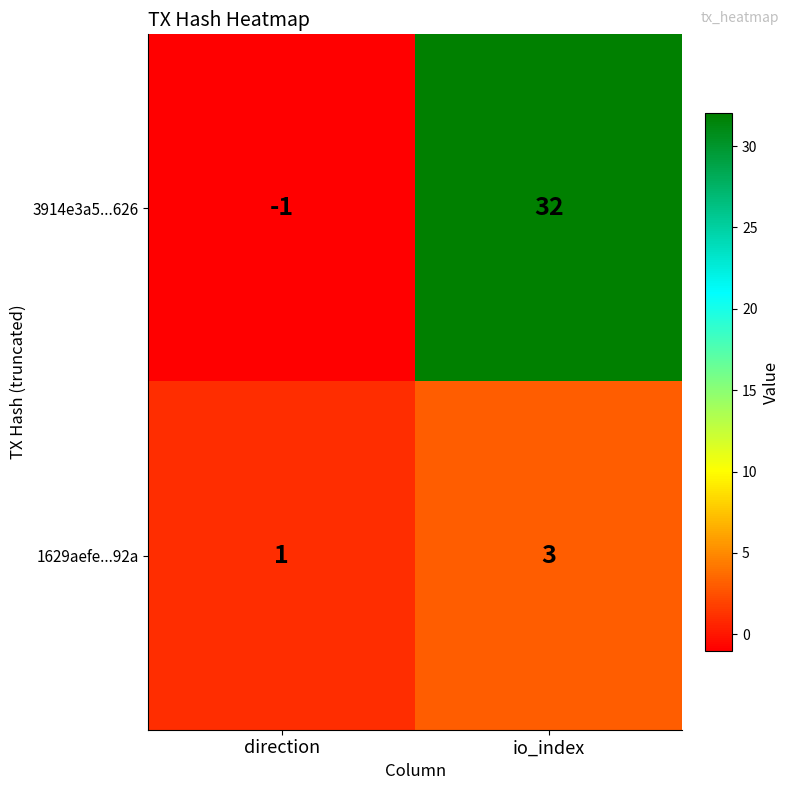

At which category is the sum across all series the highest?

io_index